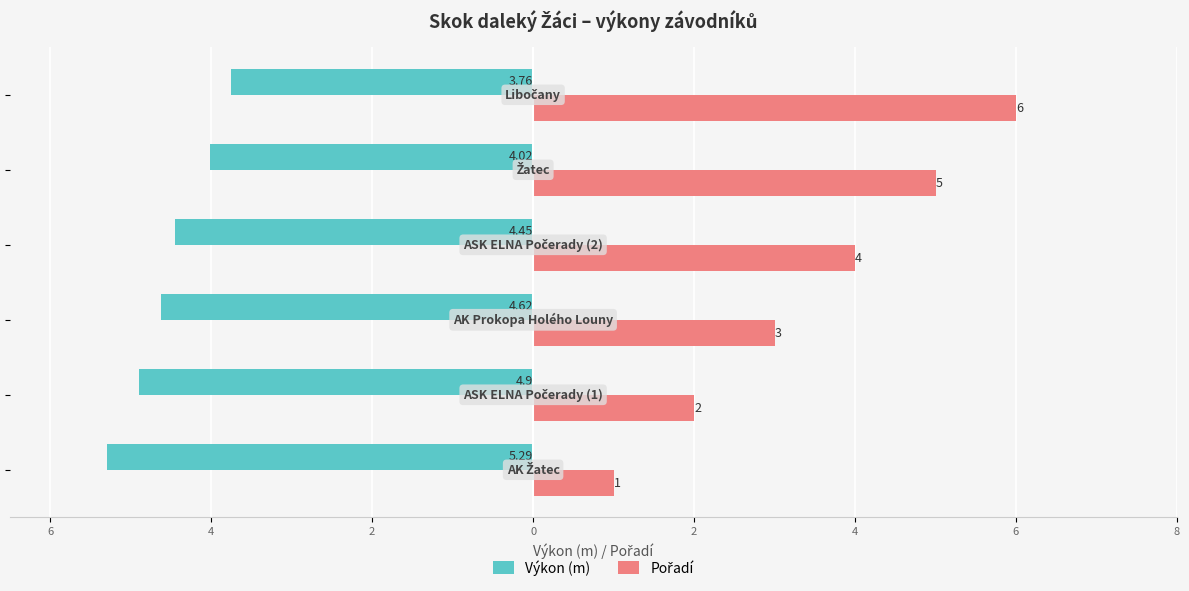

How many values in the Pořadí series exceed 4?

2